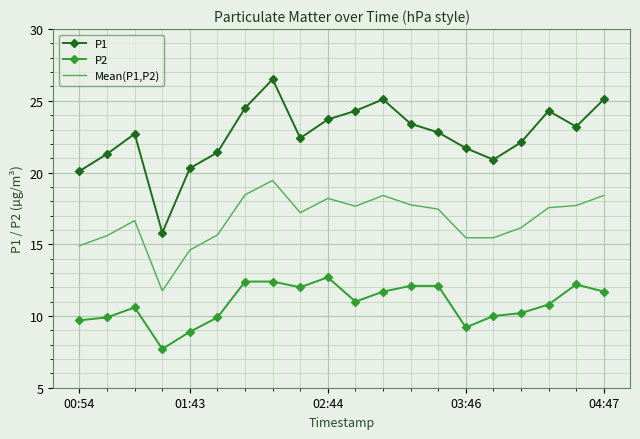

Which series has the largest total across all categories?

P1